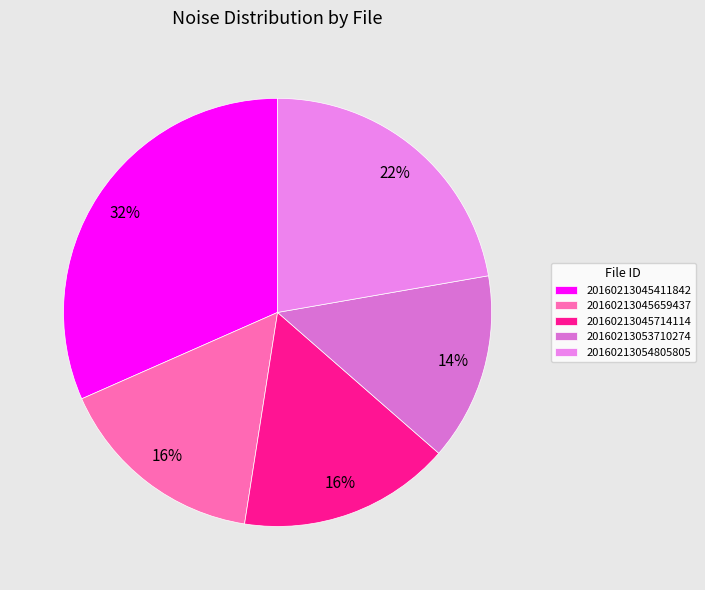

What is the largest slice in the pie chart?

20160213045411842